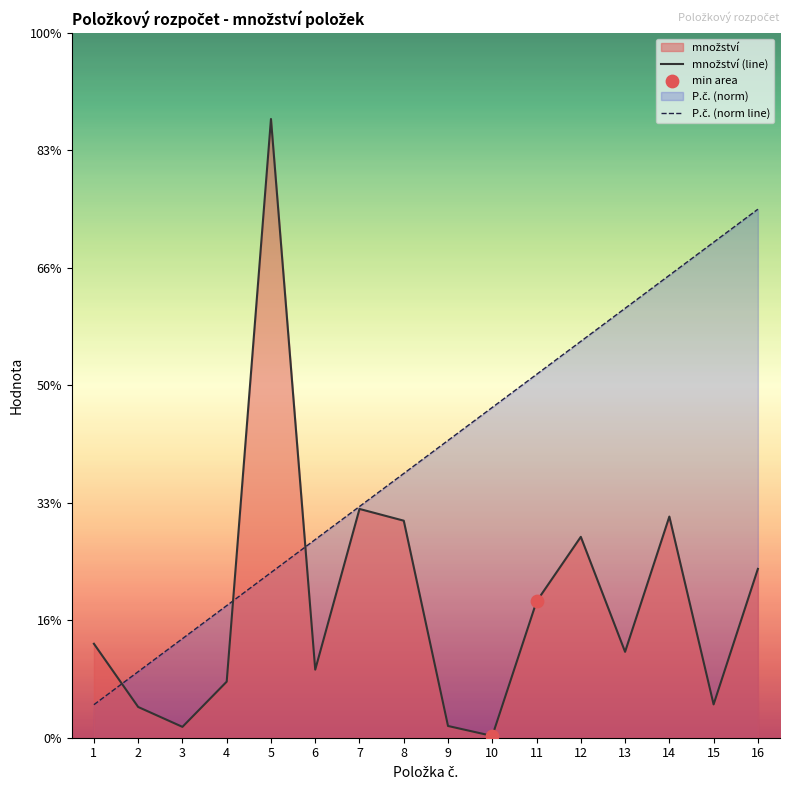

Which series reaches the minimum Y coordinate?

množství